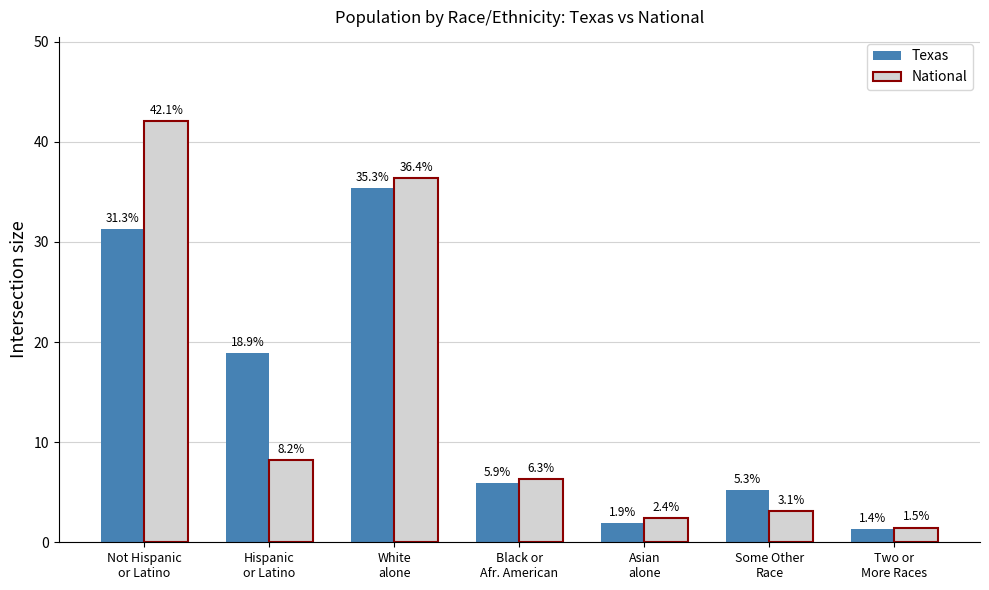

Reading right to left, extract all data points from this chart.

Texas: Two or
More Races=1.4	Some Other
Race=5.3	Asian
alone=1.9	Black or
Afr. American=5.9	White
alone=35.3	Hispanic
or Latino=18.9	Not Hispanic
or Latino=31.3
National: Two or
More Races=1.5	Some Other
Race=3.1	Asian
alone=2.4	Black or
Afr. American=6.3	White
alone=36.4	Hispanic
or Latino=8.2	Not Hispanic
or Latino=42.1